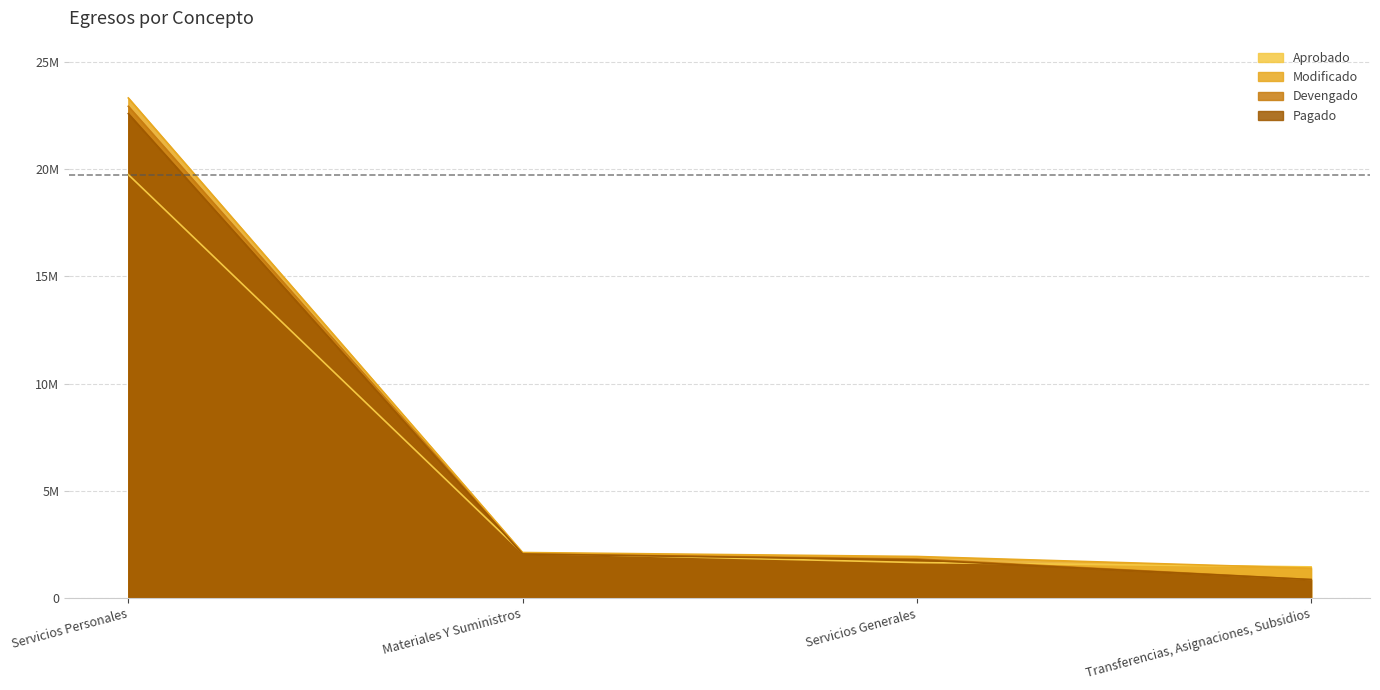

True or false: Modificado and Devengado intersect in this chart.

False